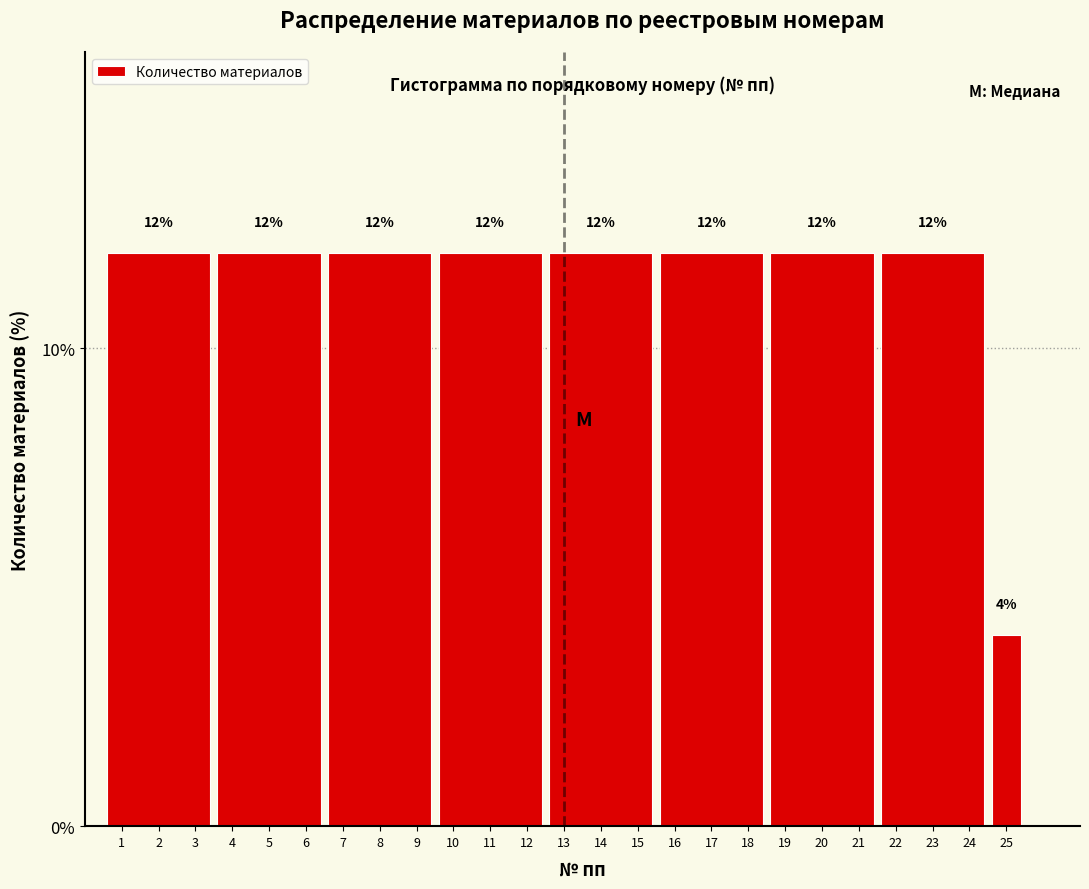

How tall is the bar that spans 0.5 to 3.5 on the x-axis?

12